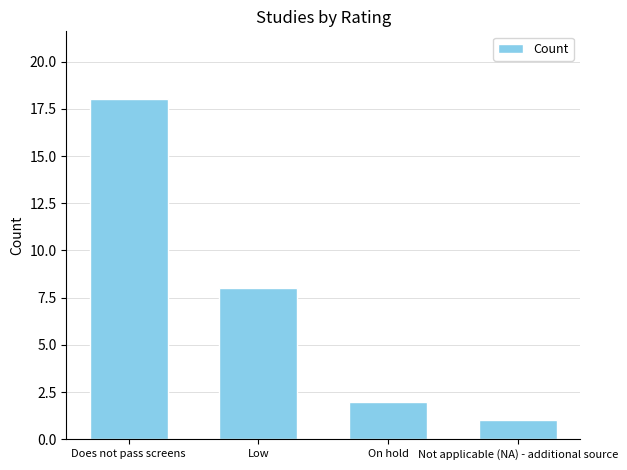

Reading left to right, transcribe all the data shown in this chart.

18	8	2	1